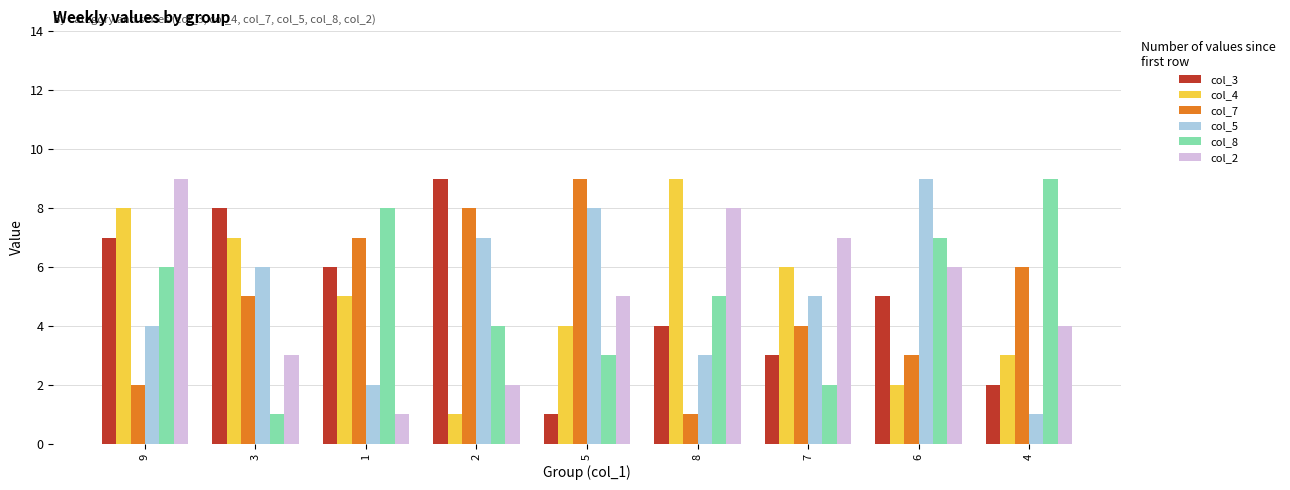

What is the sum of the col_4 values at 6 and 1?

7